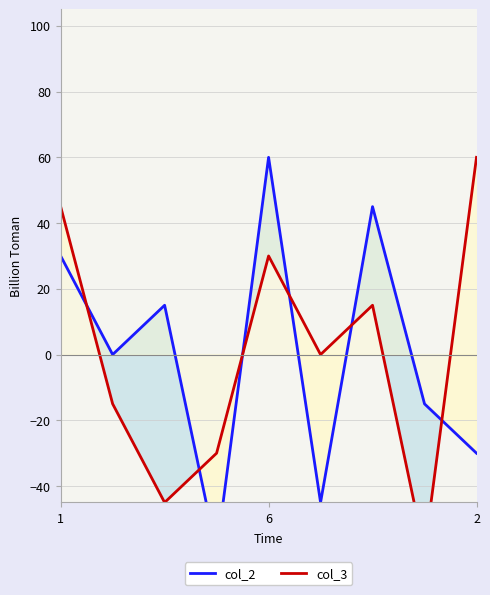

Count the number of data series in this chart.

2